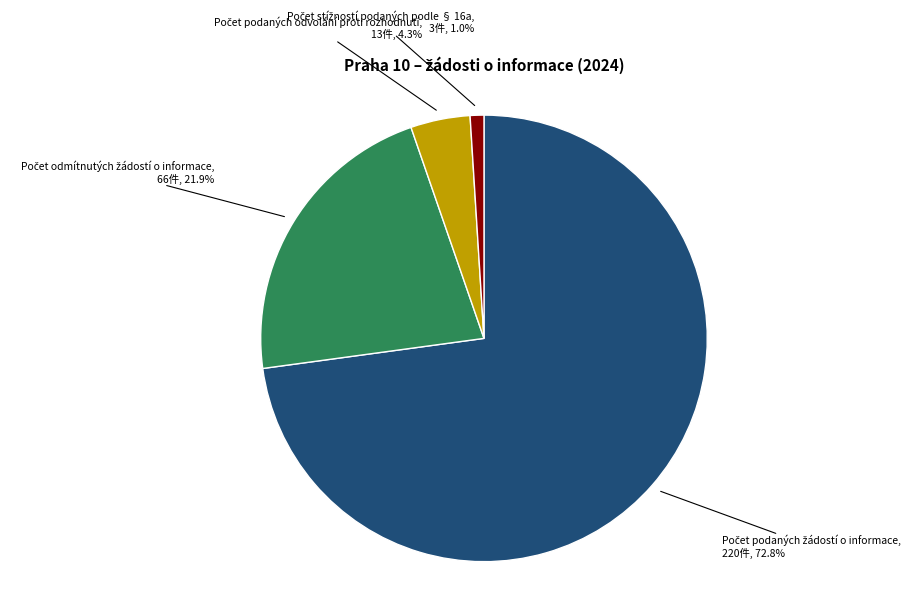

Does any single category account for the majority?

Yes